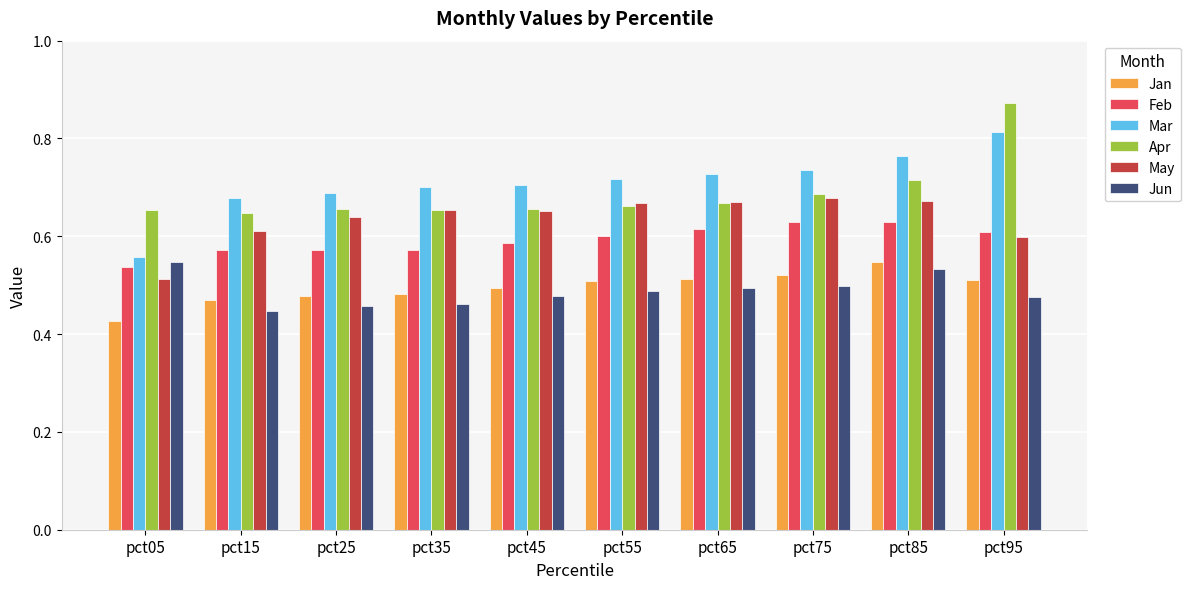

Count the Mar values in the range 0 to 1.

10